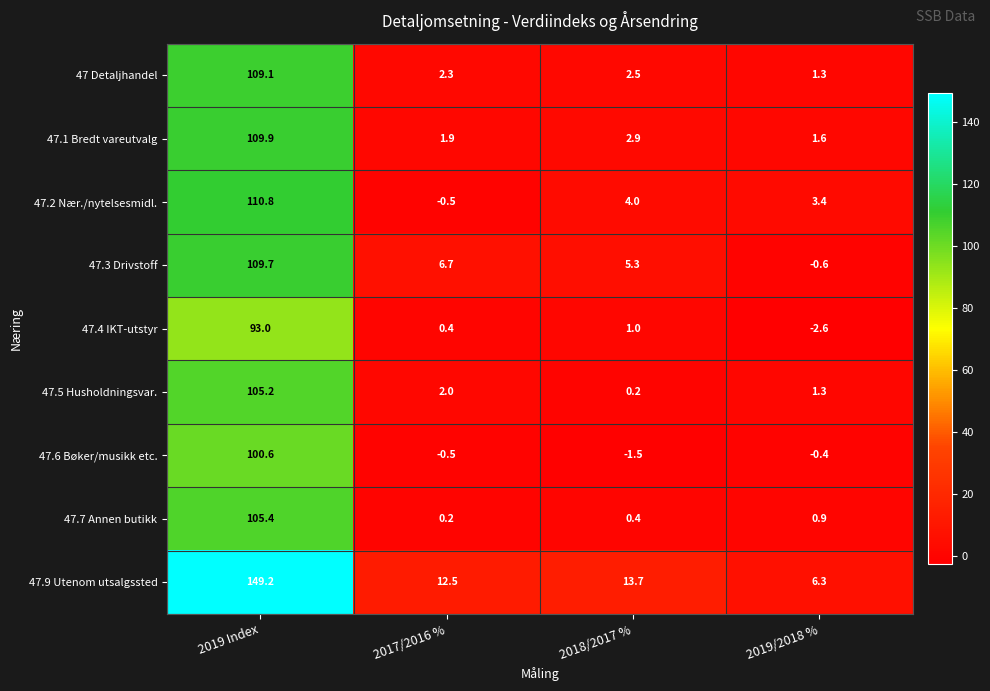

Which series has the largest range (max minus min)?

47.9 Utenom utsalgssted